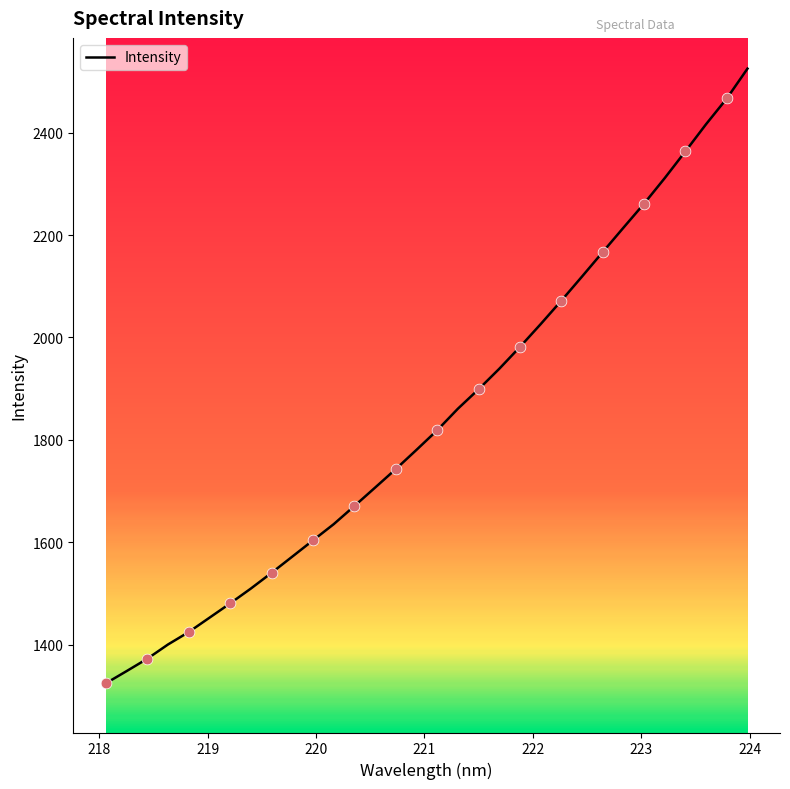

What is the maximum value shown in the chart?

2524.8